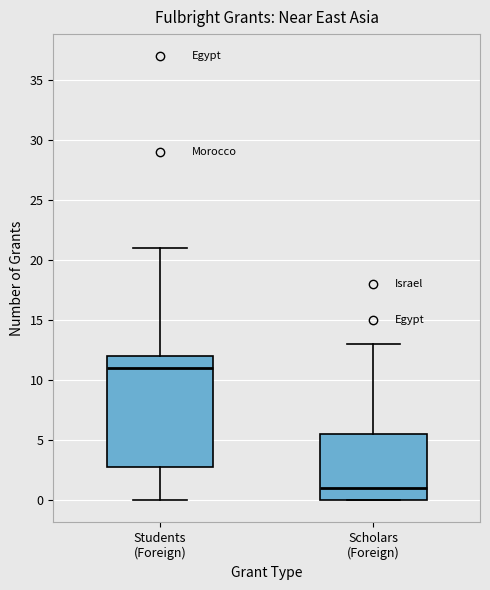

Reading left to right, read every box against the y-axis: the position of its median line, the range the box covers, and the ends of its whiskers. The values are not printed on the chart, so give them approximately, as read against the axis.

Students (Foreign): median 11.0, box 3.0 to 12.0, whiskers 0.0 to 21.0
Scholars (Foreign): median 1.0, box 0.0 to 5.5, whiskers 0.0 to 13.0